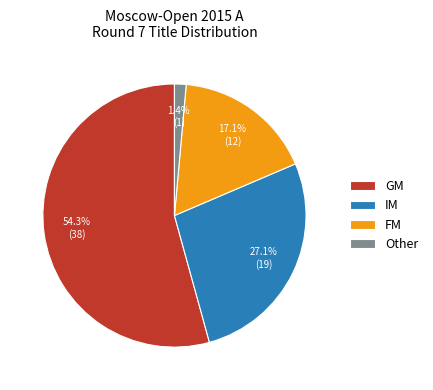

Does GM account for over 50% of the chart?

Yes